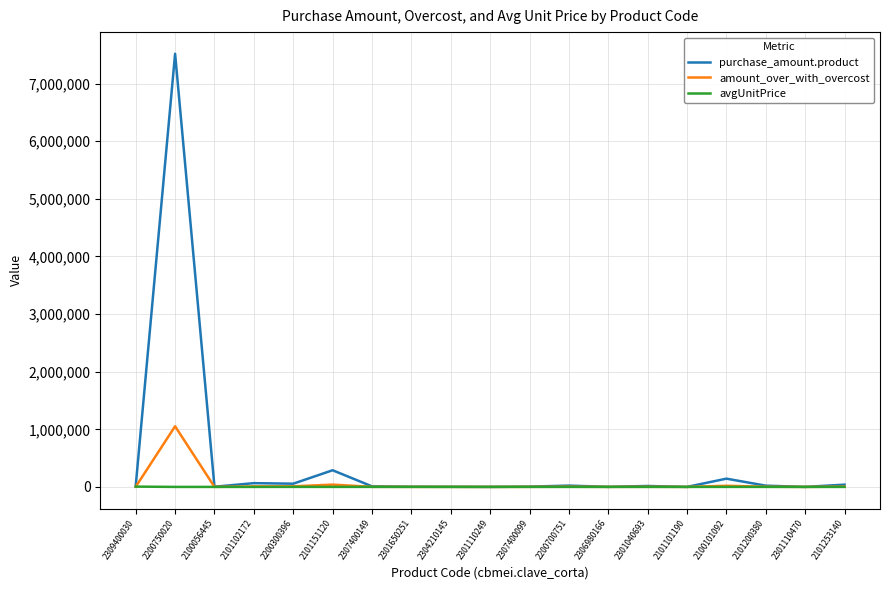

Rank the series by their maximum value, from highest to lowest.

purchase_amount.product, amount_over_with_overcost, avgUnitPrice